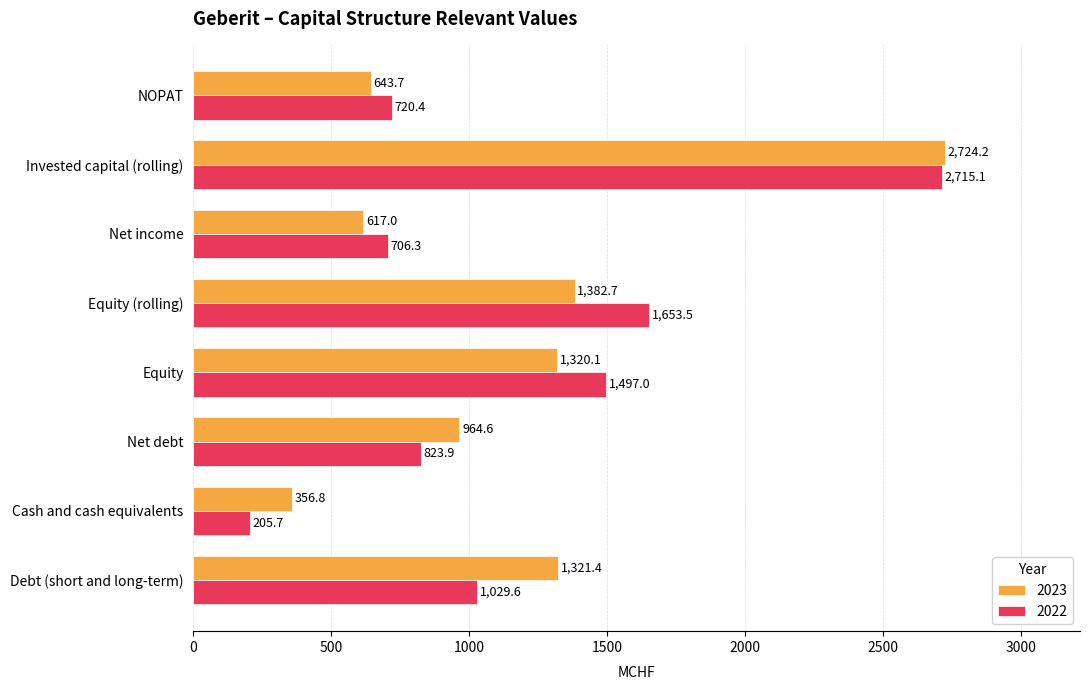

Rank the series by their maximum value, from lowest to highest.

2022, 2023